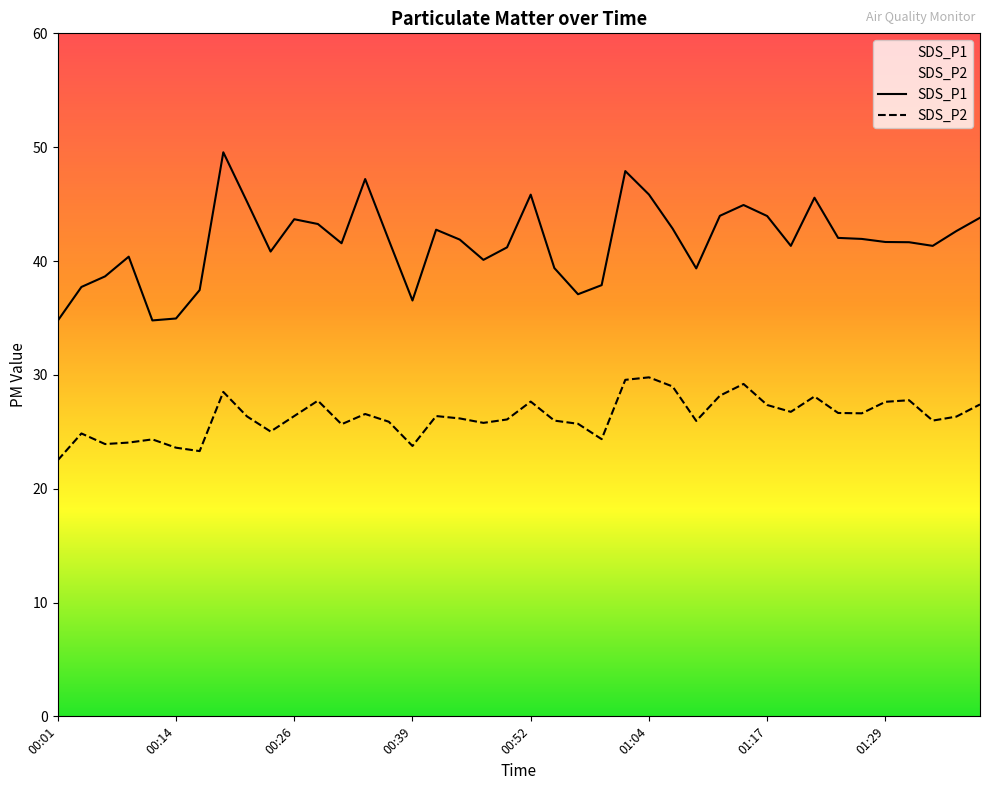

Between 00:14 and 01:29, which series saw the biggest shift?

SDS_P1